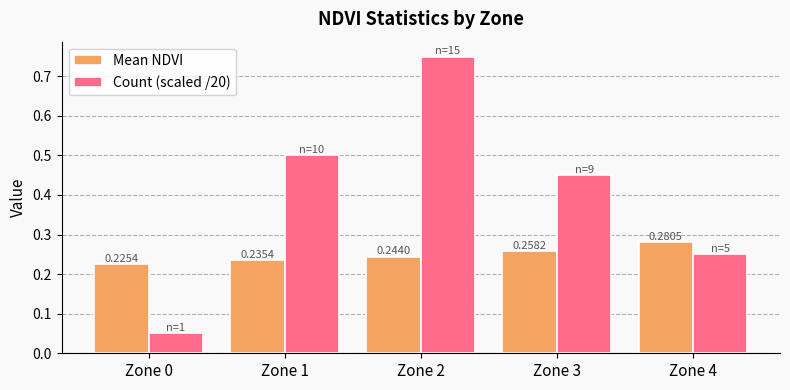

Between Zone 0 and Zone 4, which series saw the biggest shift?

Count (scaled /20)